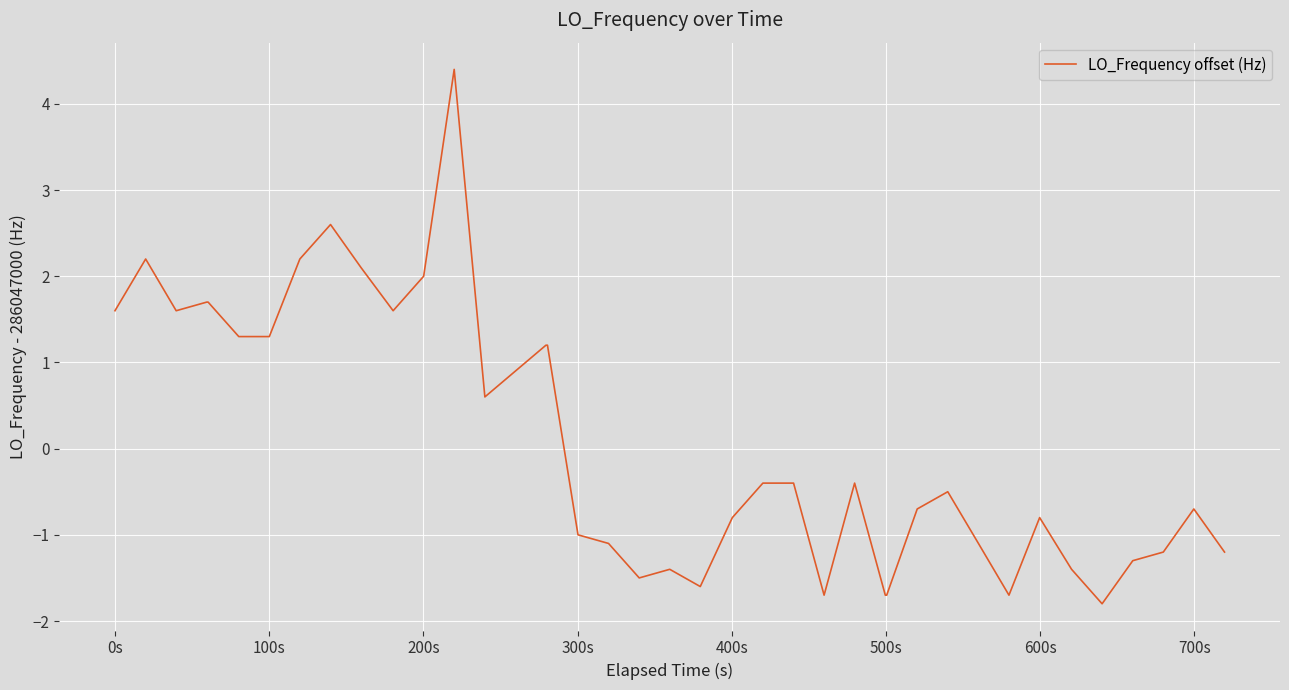

What is the maximum value shown in the chart?

4.4